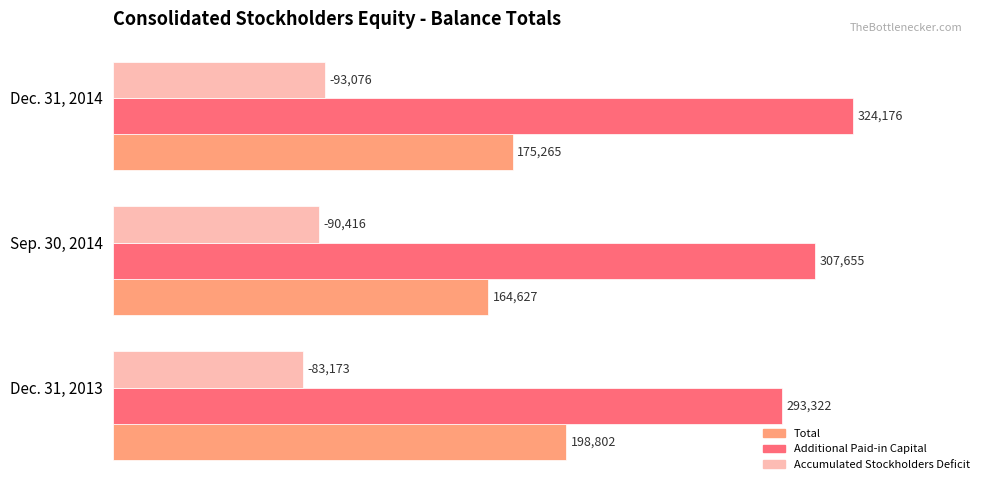

Is it true that Total equals 198802 at Dec. 31, 2013?

True